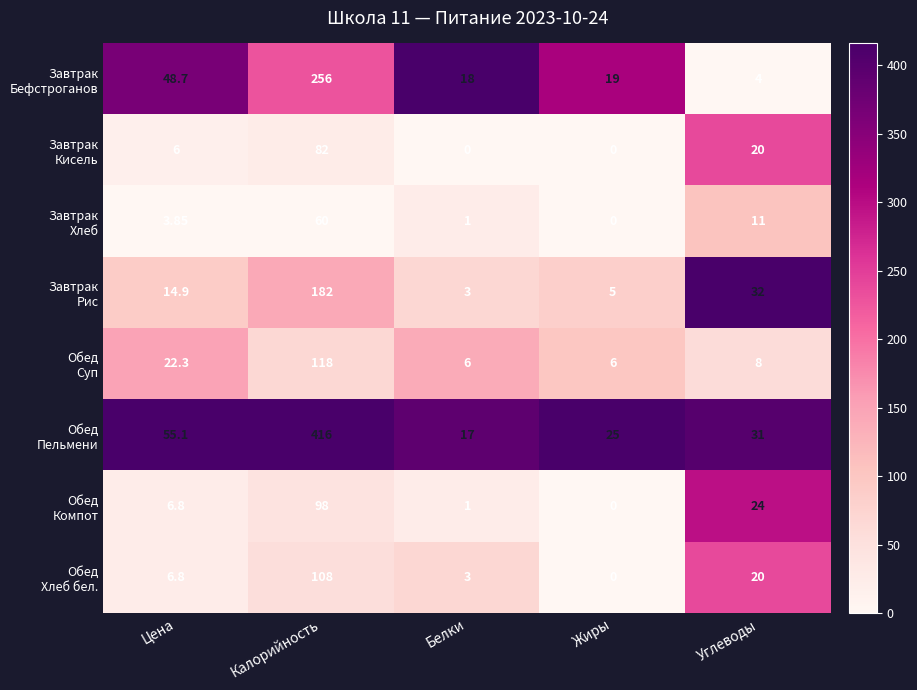

At which category is the sum across all series the highest?

Калорийность